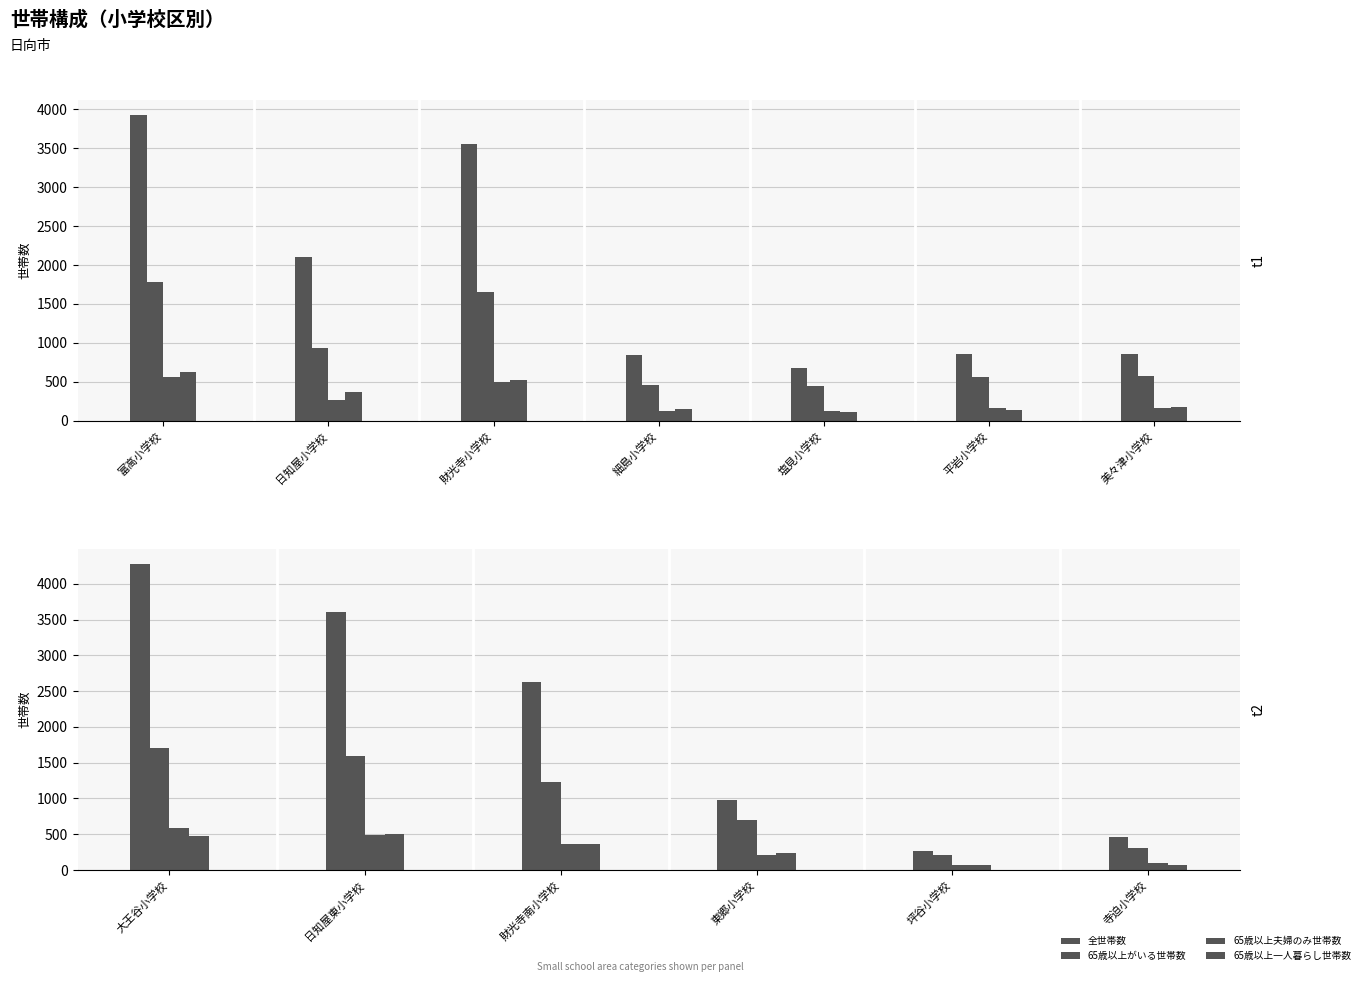

Is it true that 全世帯数 equals 977.0 at 10?

True